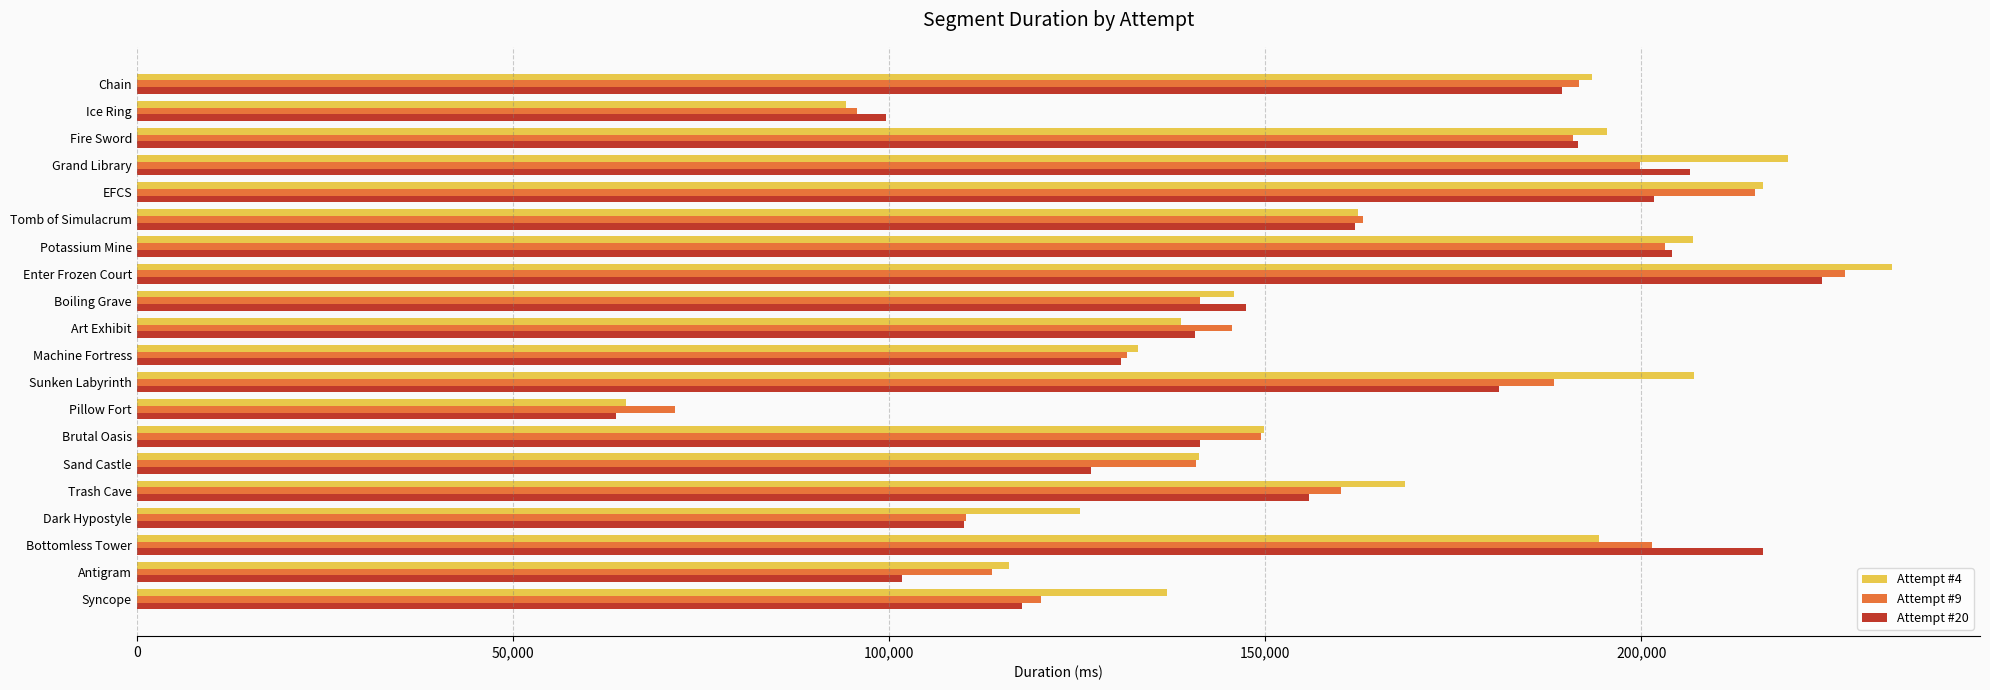

What is the difference between the highest and lowest values at Pillow Fort?

7822